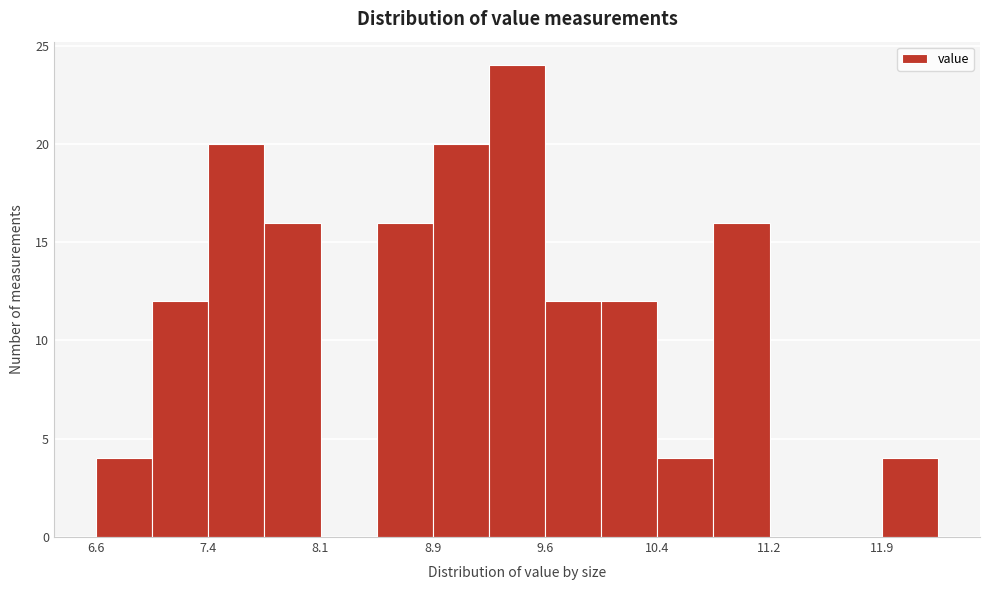

Around what value on the x-axis is the tallest bar? Give the approximate position of its centre, as read against the axis.

9.5